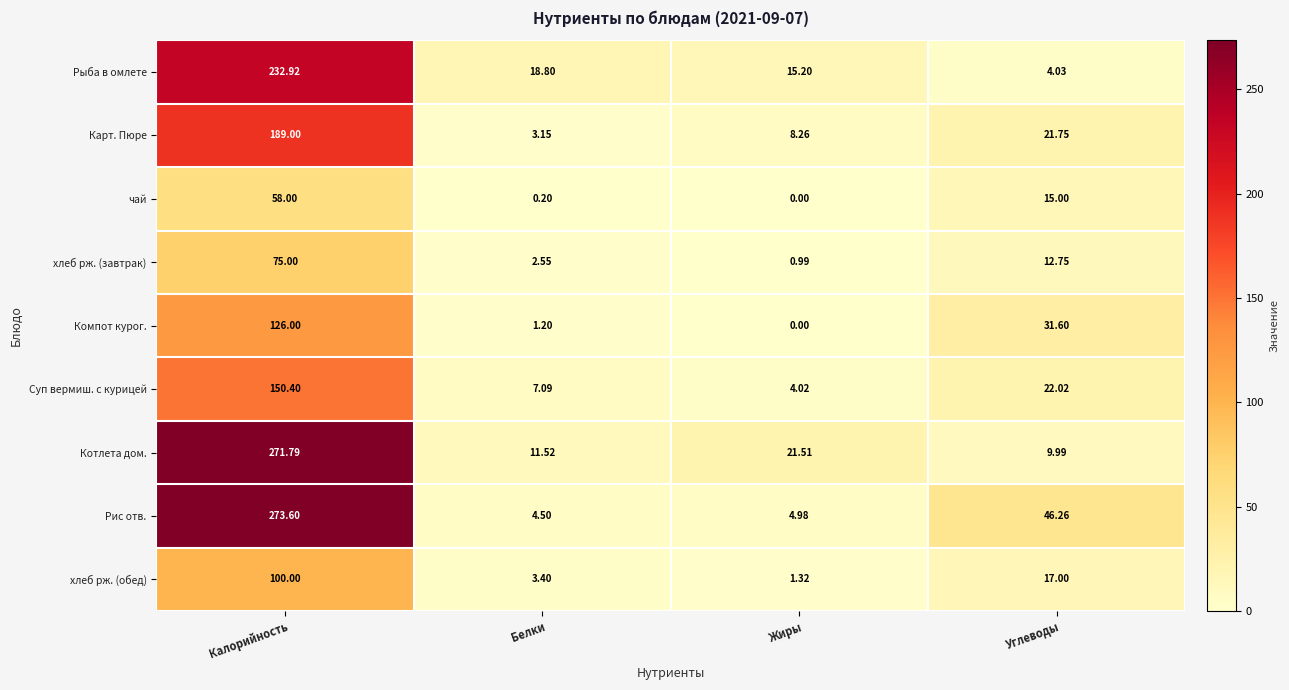

Which series changed the most between Калорийность and Белки?

Рис отв.